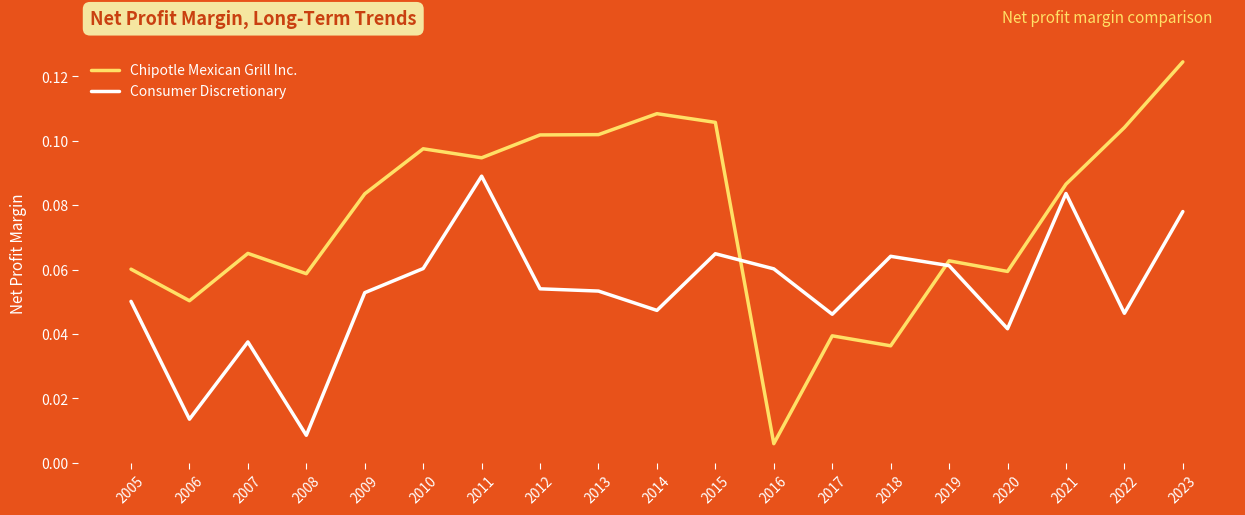

At 2013, list the series in order from largest to smallest.

Chipotle Mexican Grill Inc., Consumer Discretionary